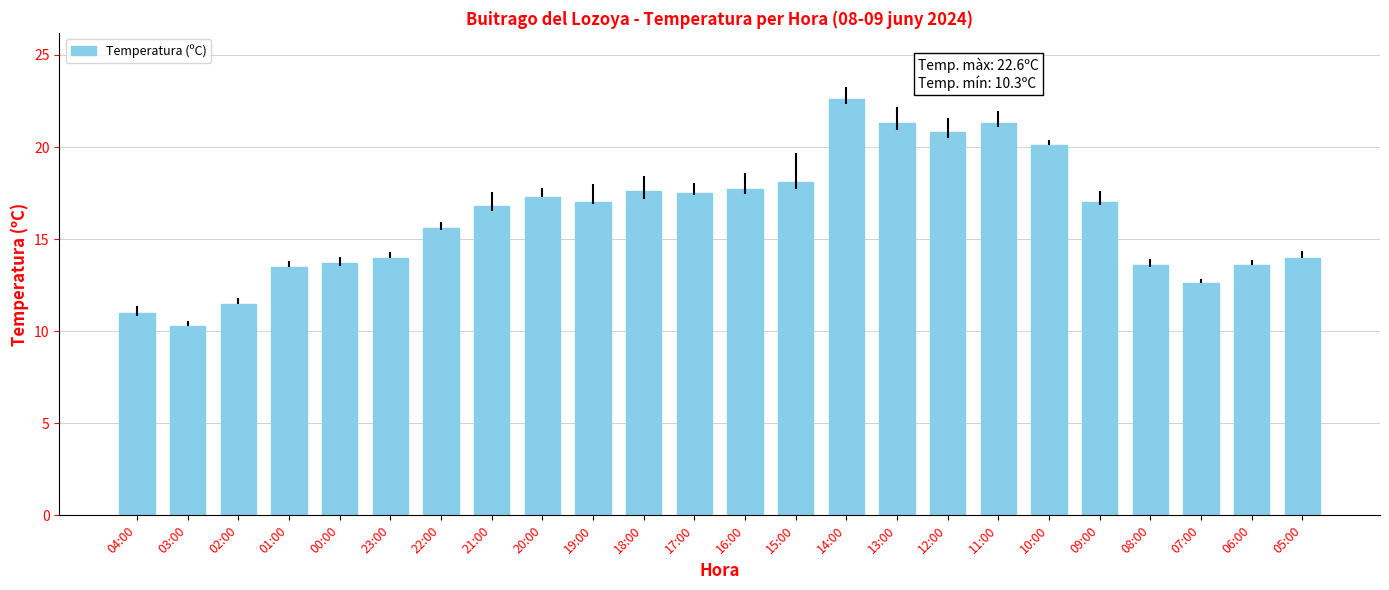

What is the difference between the second highest and second lowest values?

10.3